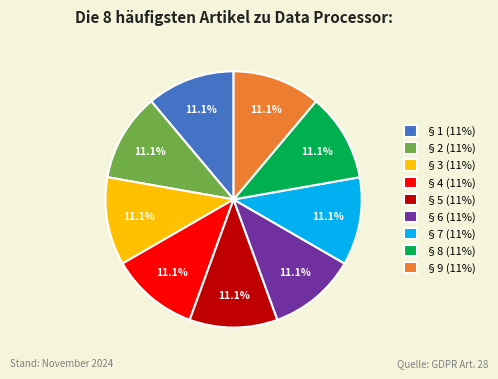

Approximately how many times larger is the value at §3 (11%) compared to §5 (11%)?

1.0